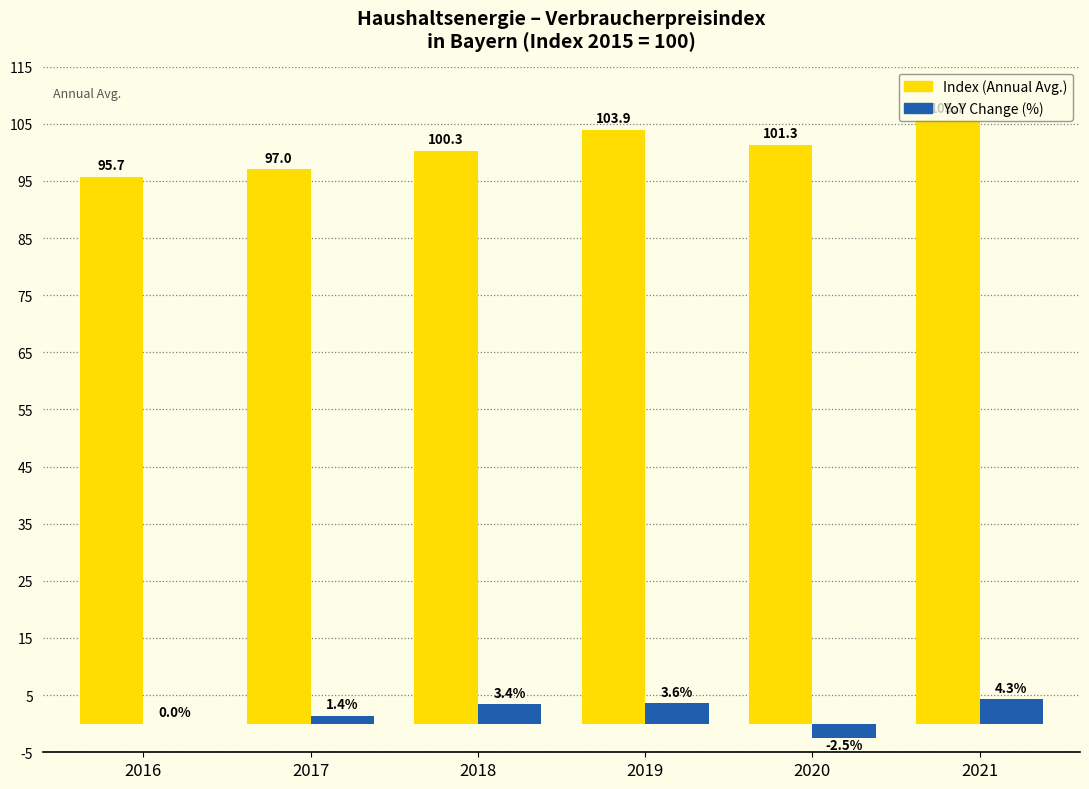

What is the sum of all YoY Change (%) values?

10.2